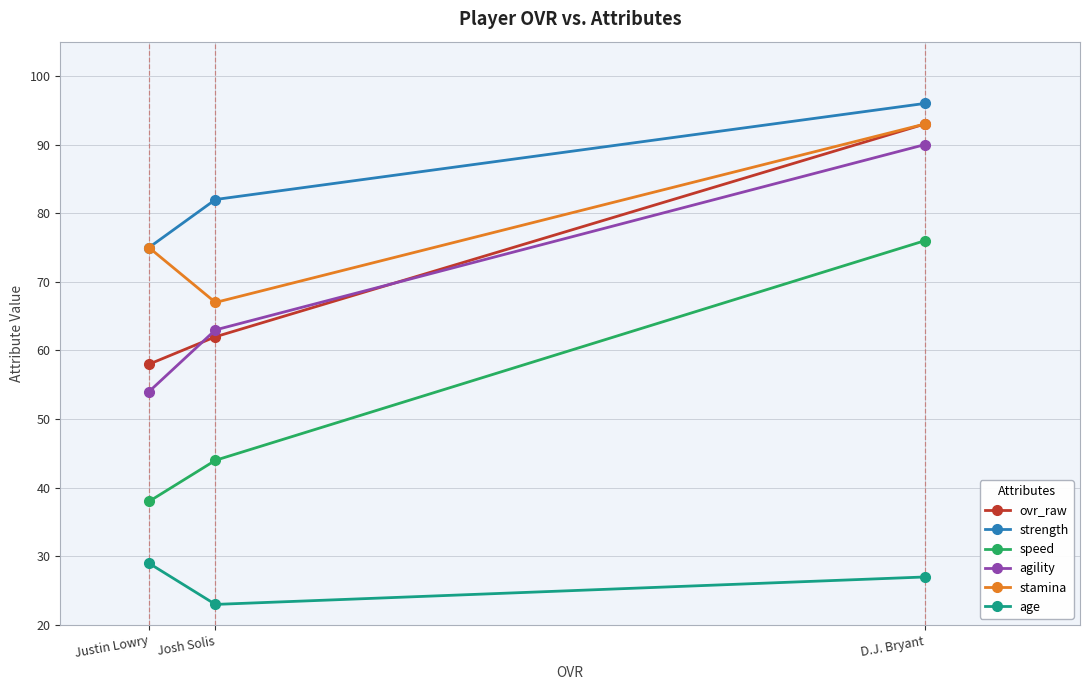

What is the label of the 2nd point from the left?

Josh Solis